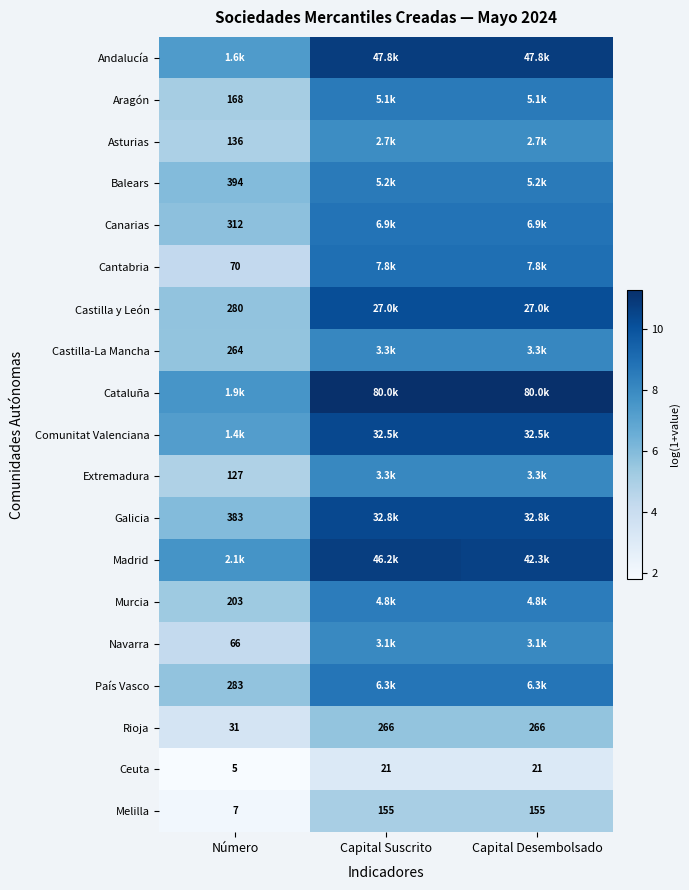

What is the sum of all Galicia values?

26.7